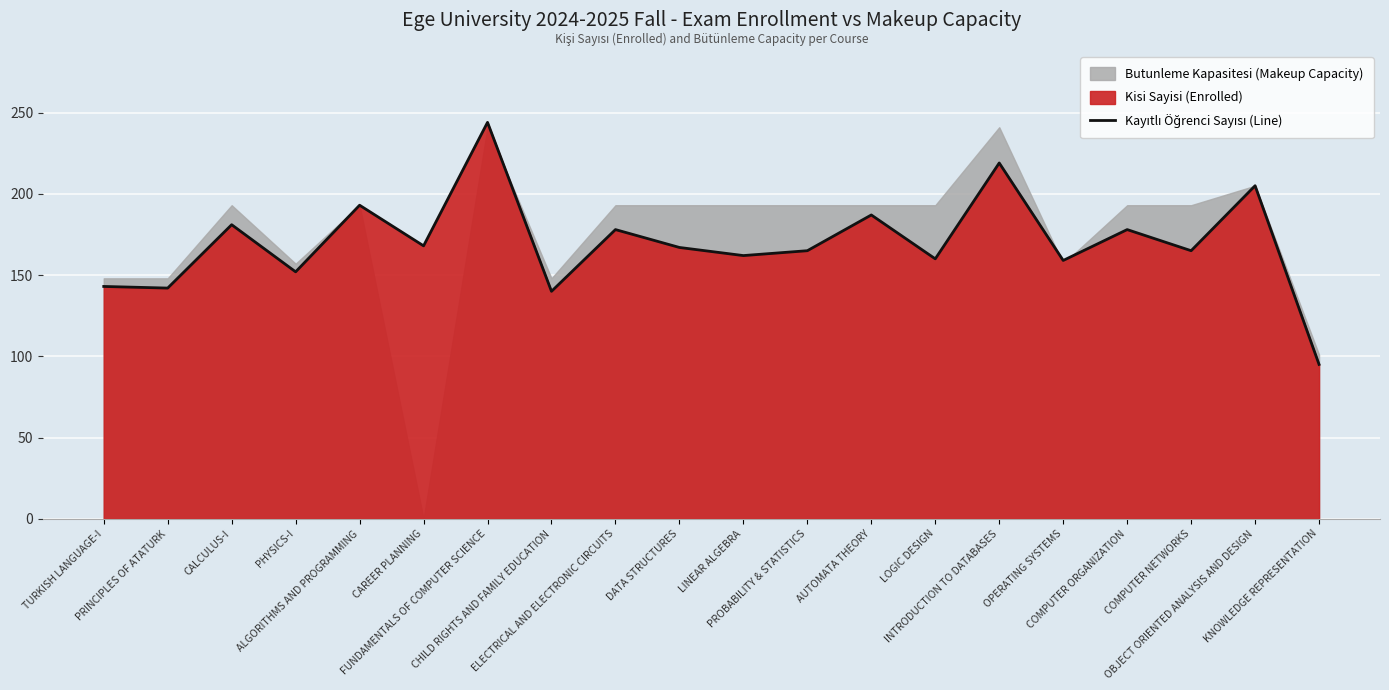

What is the difference between the values at LINEAR ALGEBRA and INTRODUCTION TO DATABASES?

57